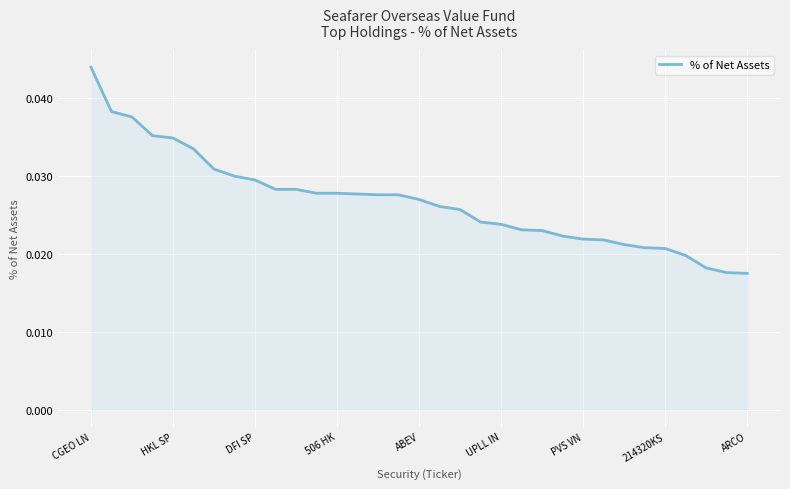

Which category has the highest value across all series?

CGEO LN